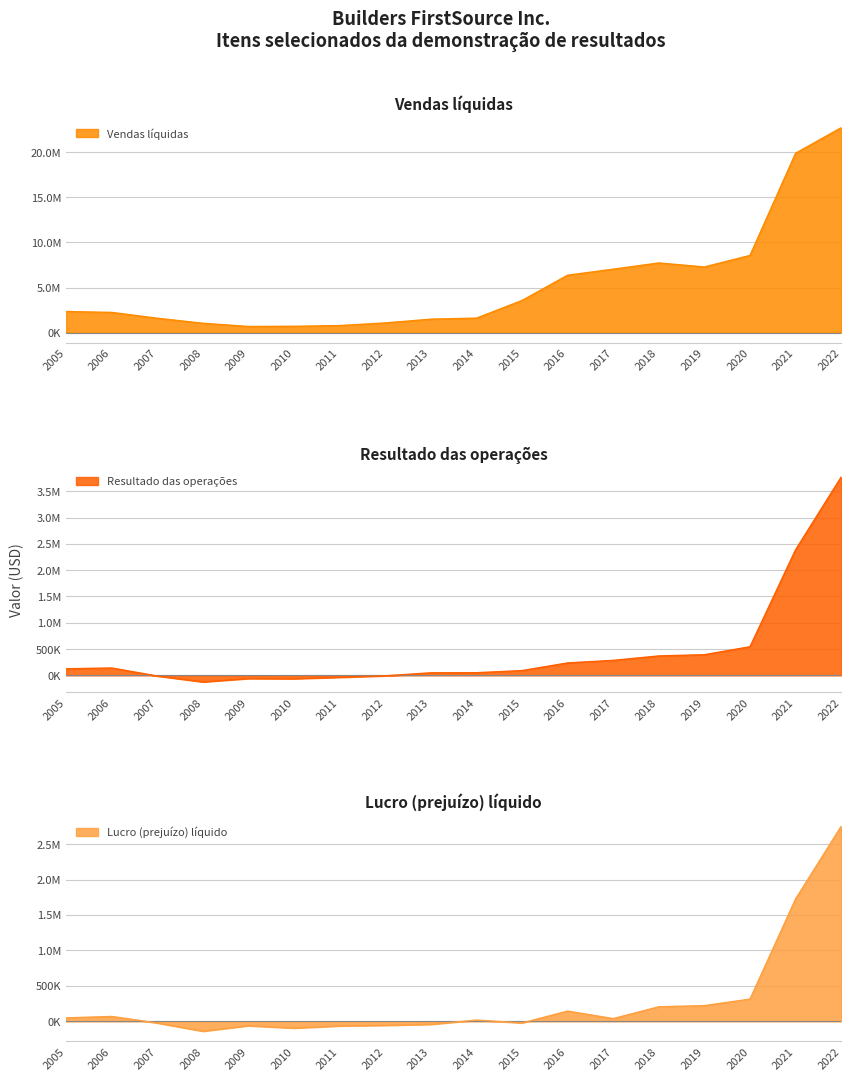

At which category does Vendas líquidas reach its first local valley?

2009